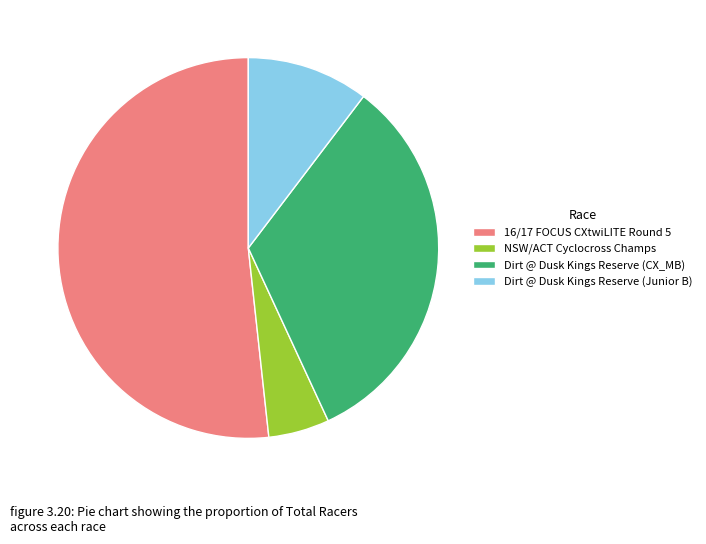

Which category has the biggest portion of the pie?

16/17 FOCUS CXtwiLITE Round 5